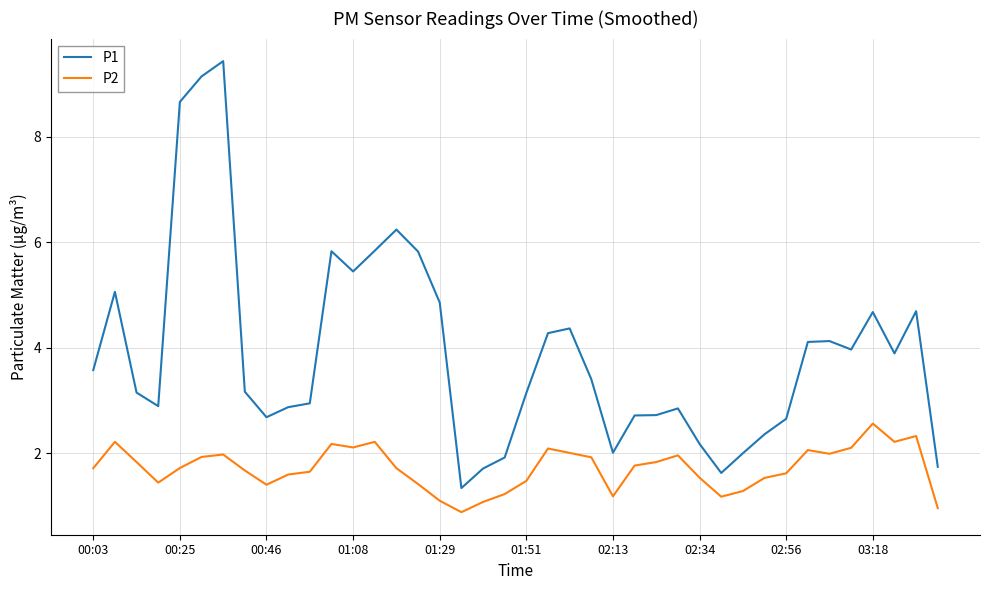

Which series has the largest total across all categories?

P1